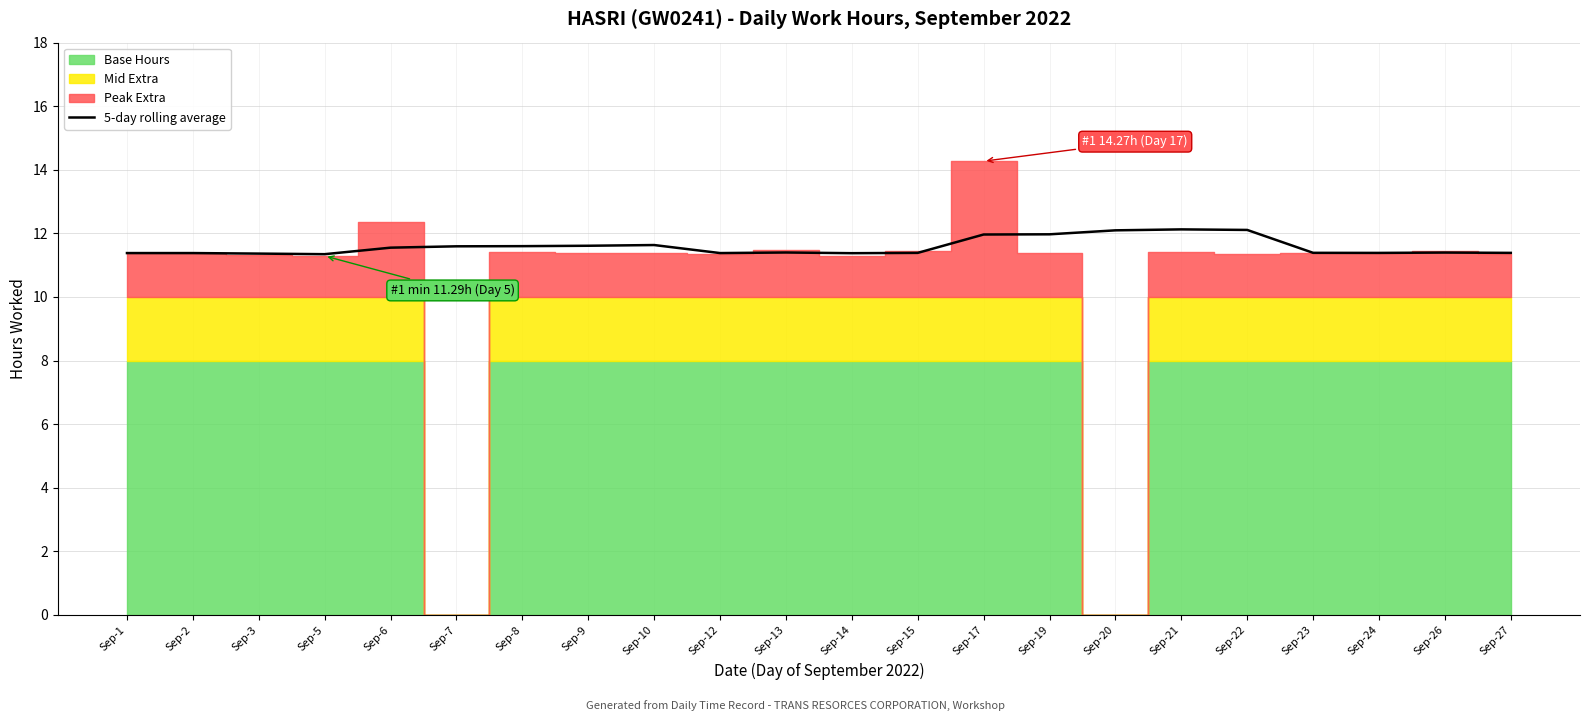

True or false: 5-day rolling average has a value of 11.4 at Sep-13.

True